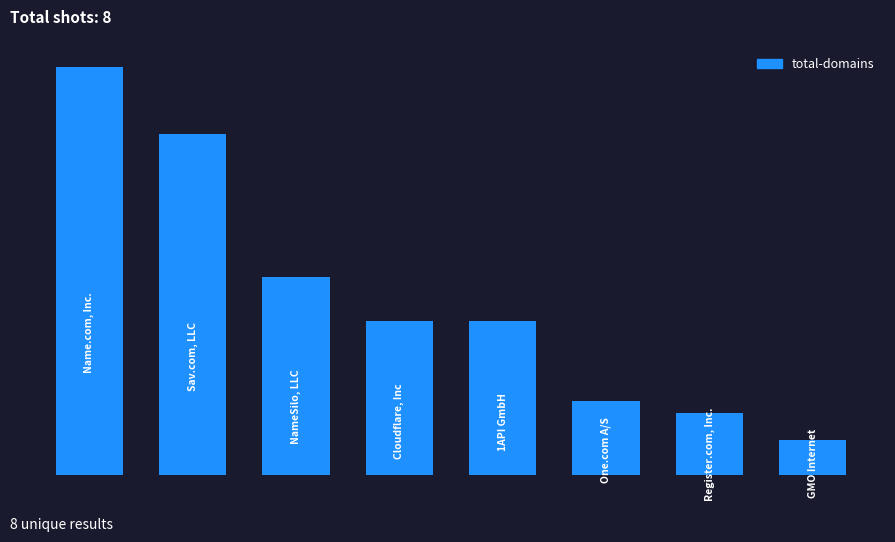

Are the bars horizontal?

No